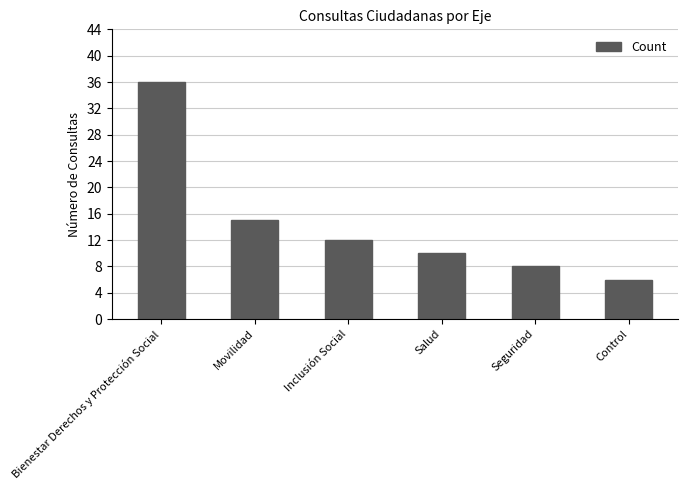

True or false: the data shows 24 at Movilidad.

False